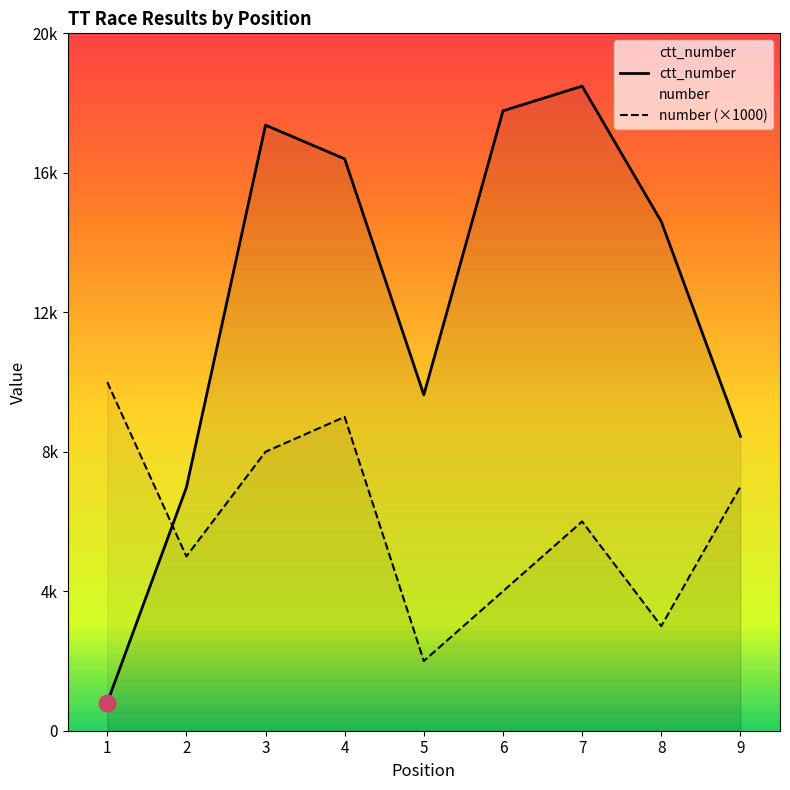

Reading right to left, list all the values displayed in this chart.

number: 9=7000	8=3000	7=6000	6=4000	5=2000	4=9000	3=8000	2=5000	1=10000
ctt_number: 9=8442	8=14602	7=18486	6=17777	5=9633	4=16400	3=17367	2=6974	1=804